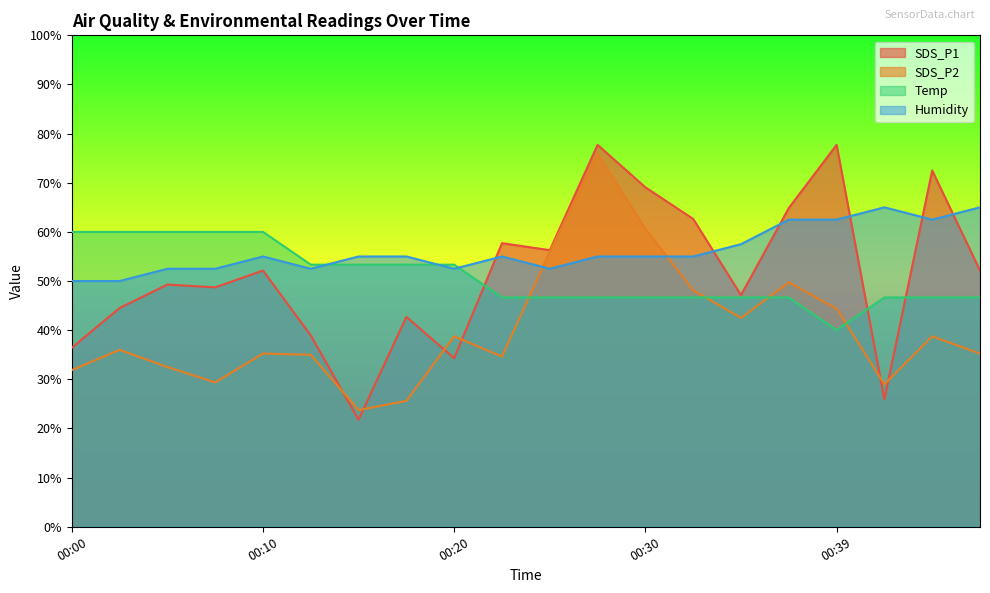

Reading right to left, list all the values displayed in this chart.

SDS_P1: 00:47=52.1	00:44=72.5	00:42=25.9	00:39=77.7	00:37=64.9	00:35=47.1	00:32=62.6	00:30=69.1	00:27=77.7	00:25=56.3	00:22=57.7	00:20=34.3	00:18=42.7	00:15=21.8	00:13=38.9	00:10=52.1	00:08=48.7	00:05=49.3	00:03=44.5	00:00=36.4
SDS_P2: 00:47=35.2	00:44=38.7	00:42=29.0	00:39=44.4	00:37=49.8	00:35=42.5	00:32=48.1	00:30=60.6	00:27=75.9	00:25=56.0	00:22=34.6	00:20=38.7	00:18=25.6	00:15=23.8	00:13=35.0	00:10=35.2	00:08=29.4	00:05=32.5	00:03=36.0	00:00=31.9
Temp: 00:47=46.7	00:44=46.7	00:42=46.7	00:39=40.0	00:37=46.7	00:35=46.7	00:32=46.7	00:30=46.7	00:27=46.7	00:25=46.7	00:22=46.7	00:20=53.3	00:18=53.3	00:15=53.3	00:13=53.3	00:10=60.0	00:08=60.0	00:05=60.0	00:03=60.0	00:00=60.0
Humidity: 00:47=65.0	00:44=62.5	00:42=65.0	00:39=62.5	00:37=62.5	00:35=57.5	00:32=55.0	00:30=55.0	00:27=55.0	00:25=52.5	00:22=55.0	00:20=52.5	00:18=55.0	00:15=55.0	00:13=52.5	00:10=55.0	00:08=52.5	00:05=52.5	00:03=50.0	00:00=50.0